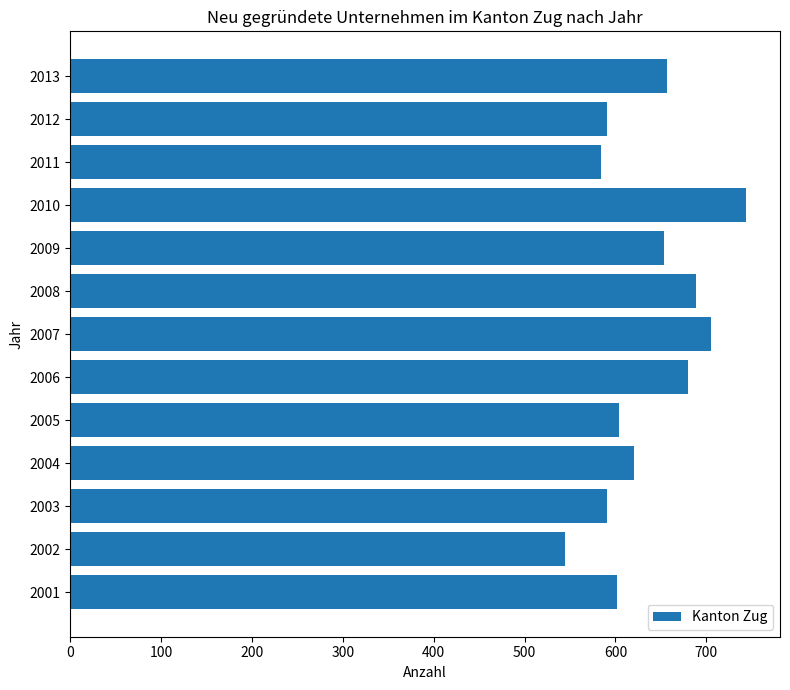

What is the approximate value at 2009, to the nearest 50?

650